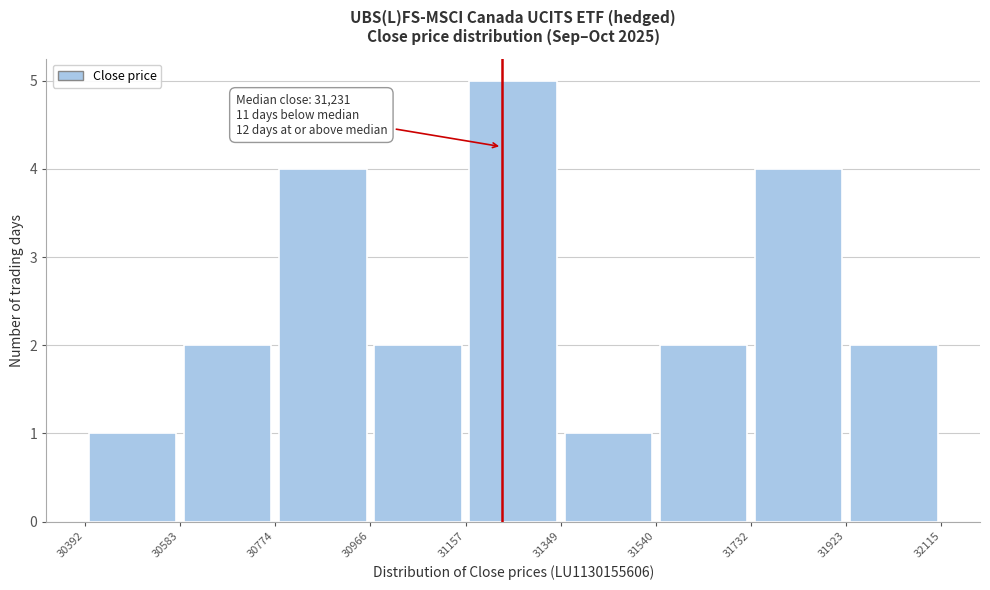

Which range on the x-axis has the tallest bar?

31157 to 31349